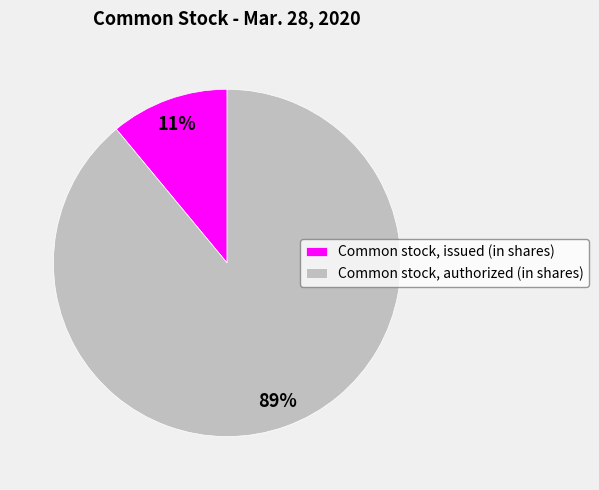

Approximately how many times larger is the value at Common stock, authorized (in shares) compared to Common stock, issued (in shares)?

8.1